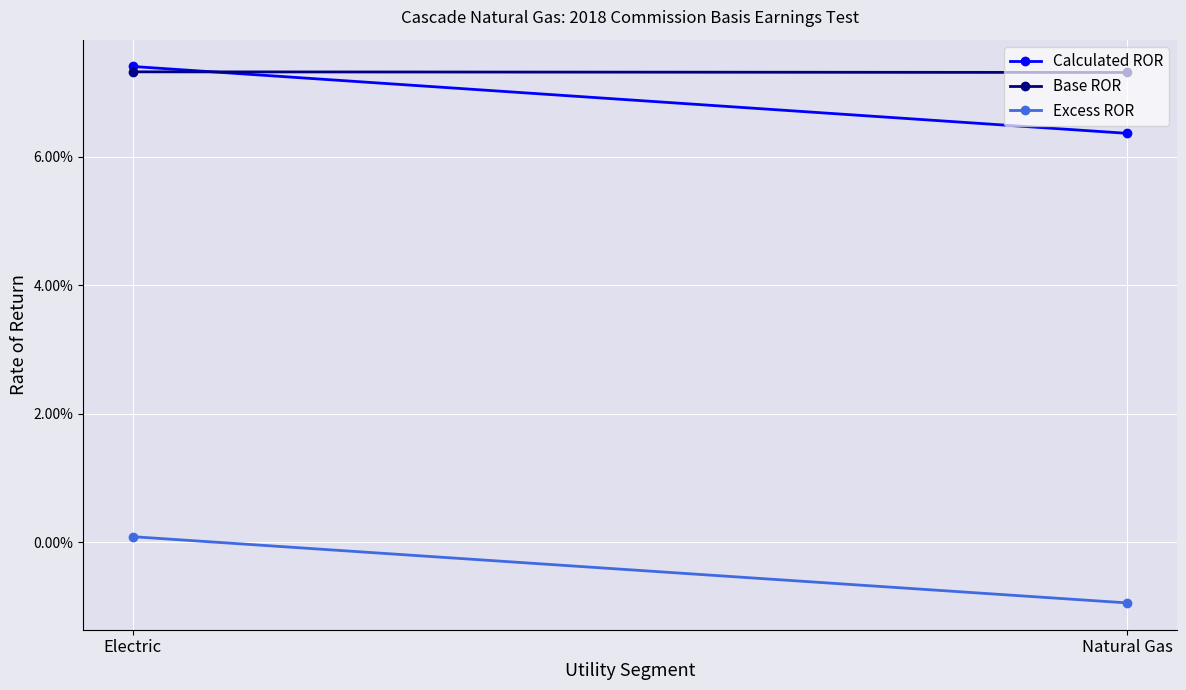

Where does the Excess ROR series first go above 0?

Electric